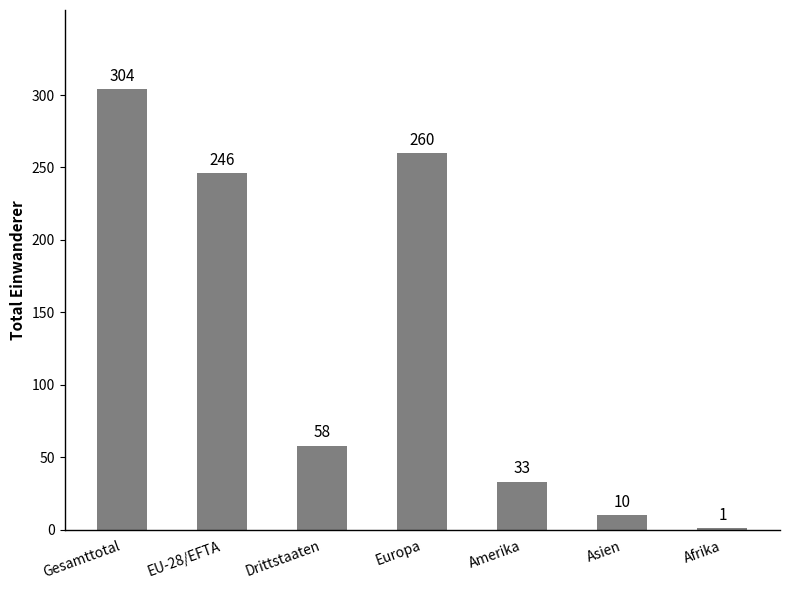

Reading left to right, what are all the values shown in this chart?

304	246	58	260	33	10	1